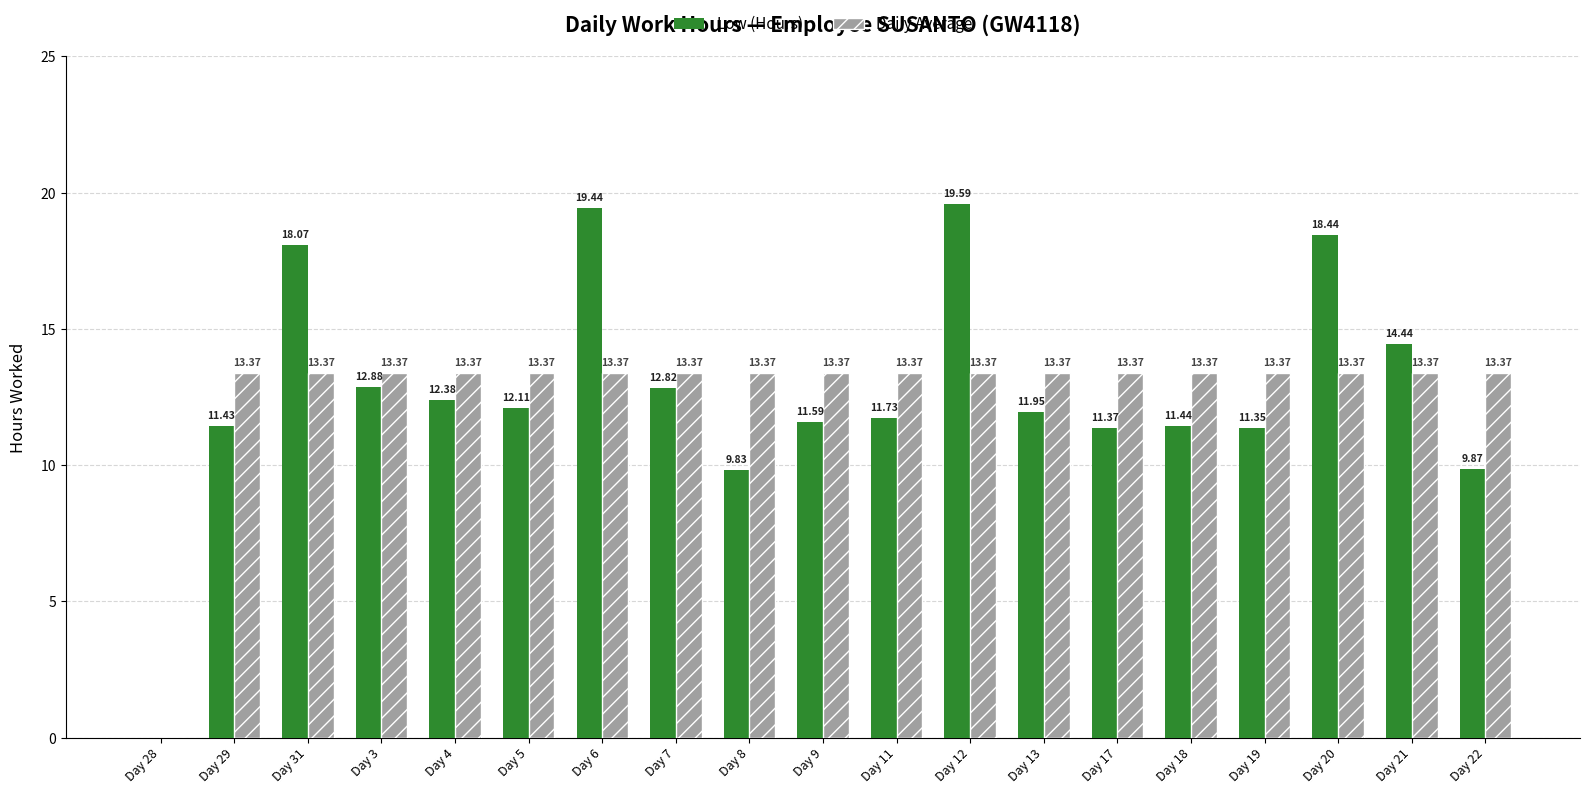

The value of Low (Hours) at Day 18 is 20.1. True or false?

False